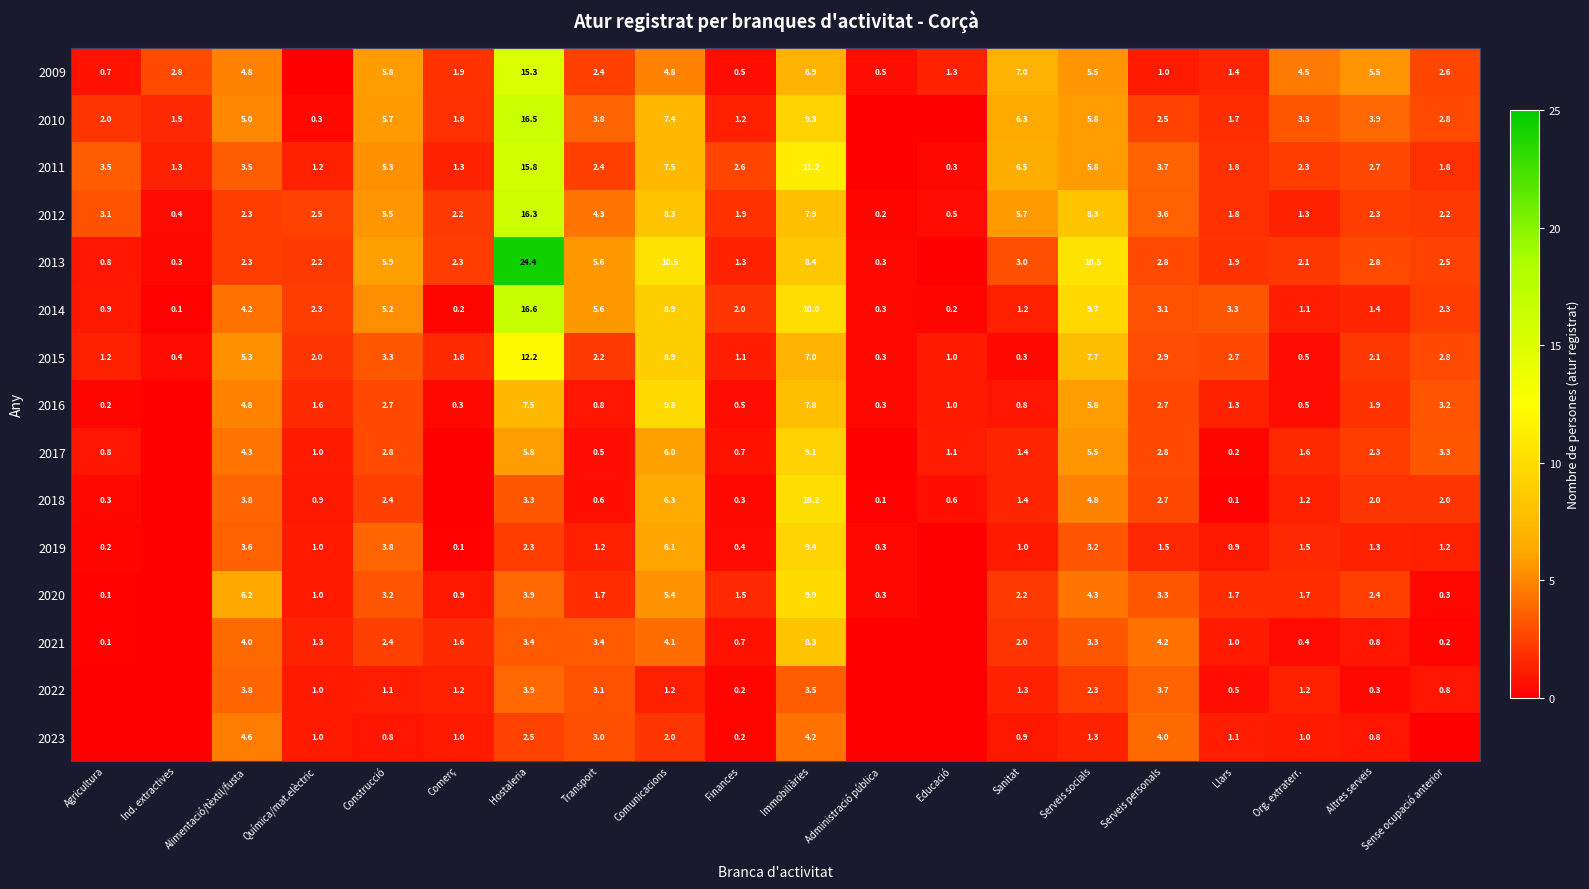

Is it true that 2011 equals 1.1 at Transport?

False